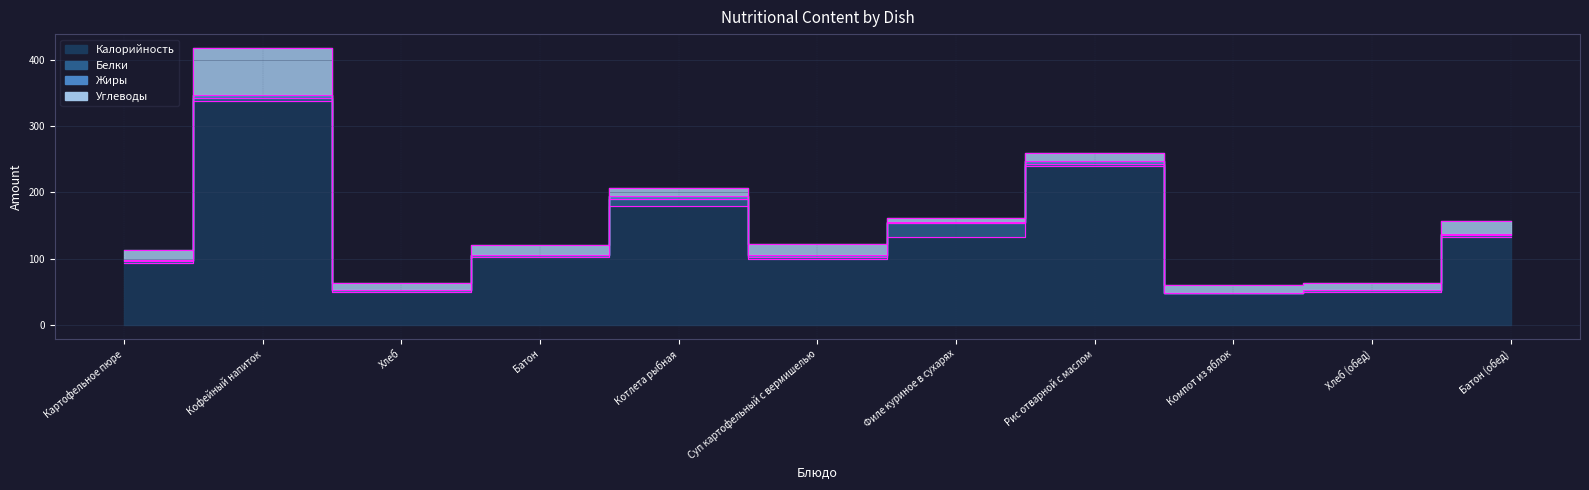

What is the difference between the Белки values at Хлеб (обед) and Картофельное пюре?

1.0